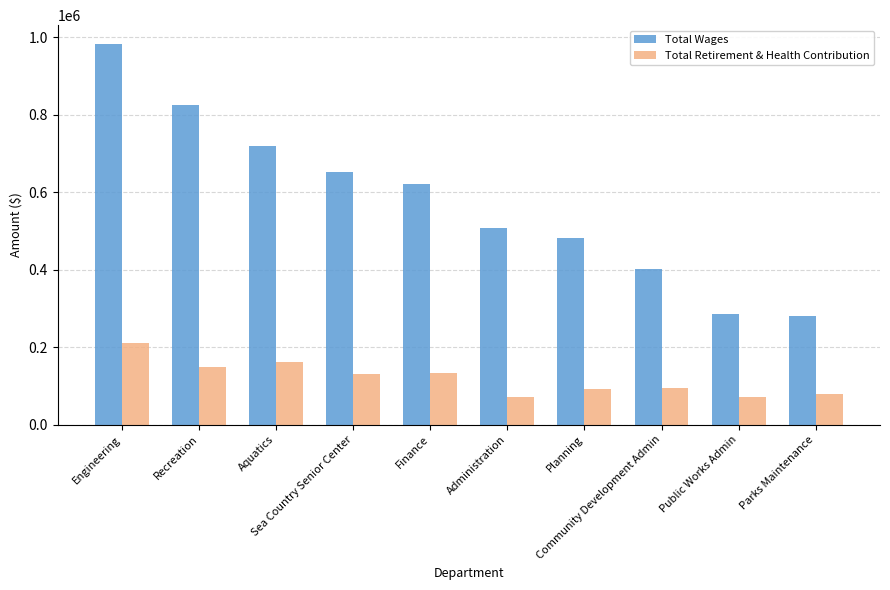

Is it true that Total Retirement & Health Contribution equals 160787 at Aquatics?

True